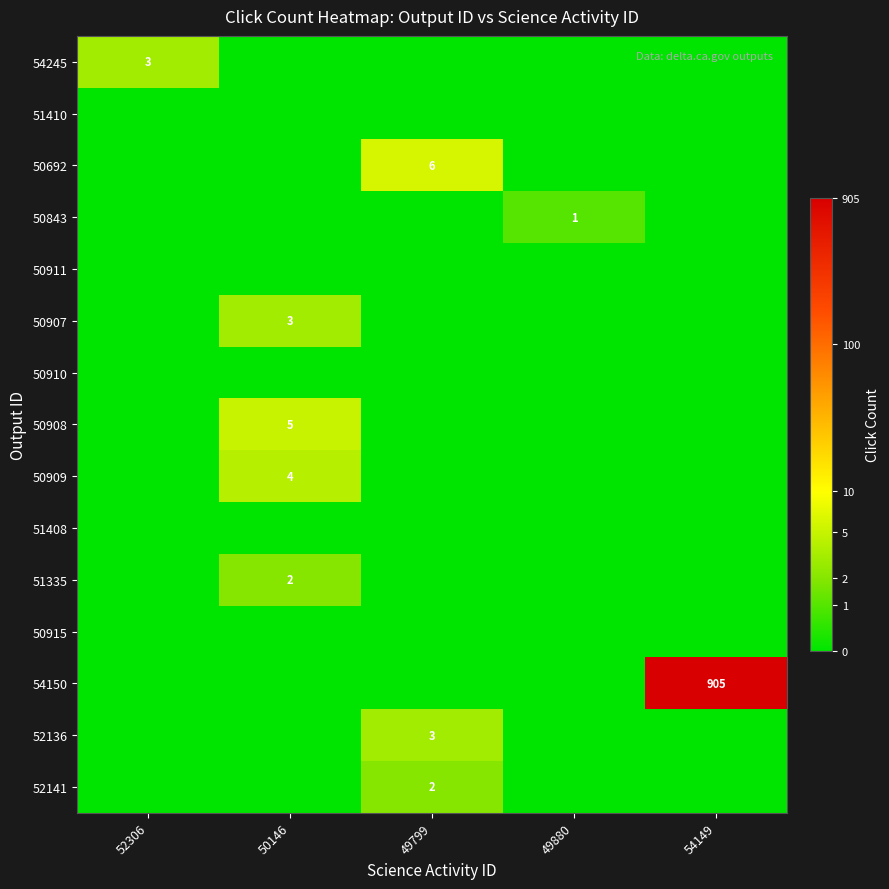

Between 52306 and 49799, which is larger?

52306